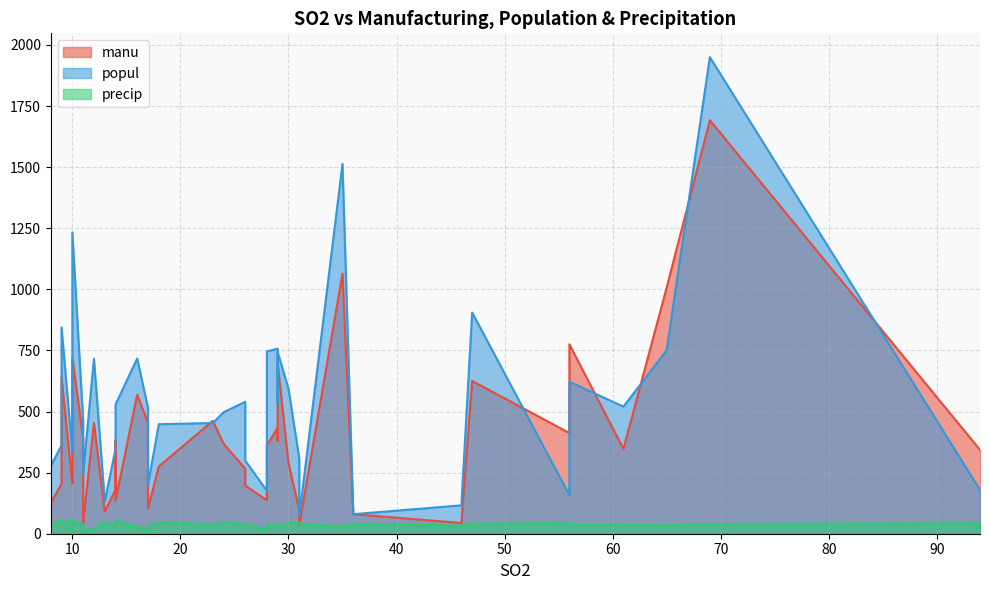

Which label corresponds to the largest value in the chart?

69